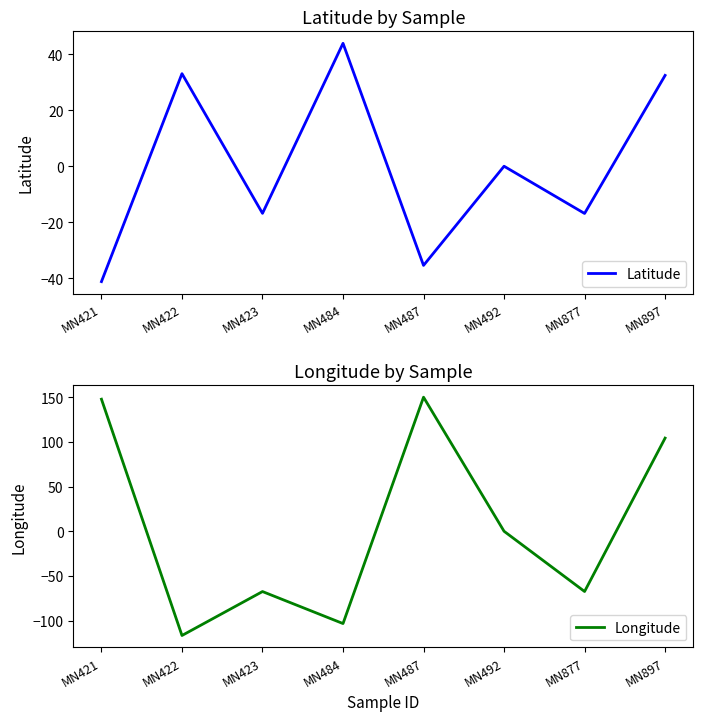

In Longitude, how many points are higher than both neighbors (excluding endpoints)?

2